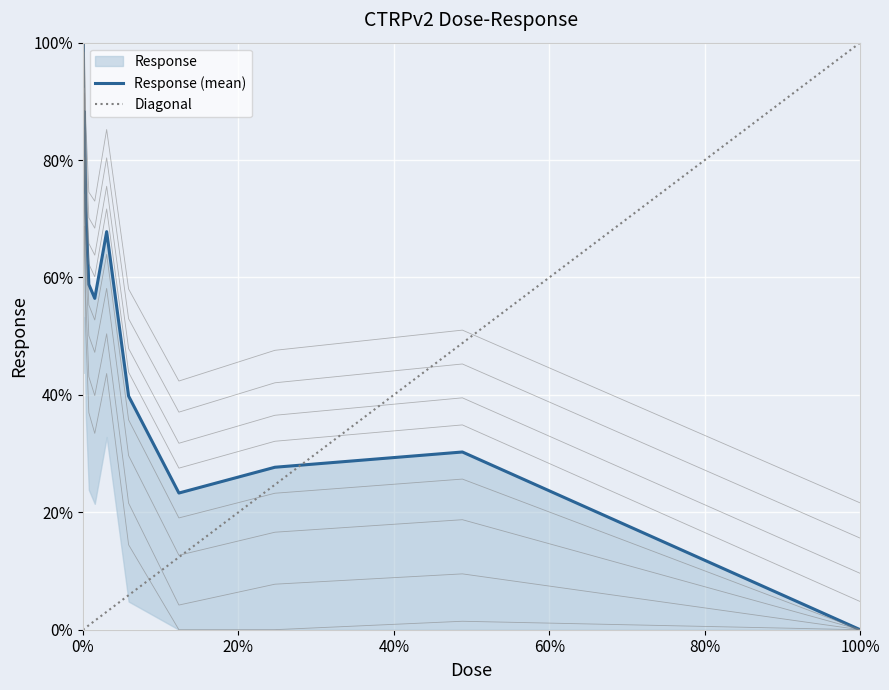

What is the difference between the maximum and minimum values?

1.0